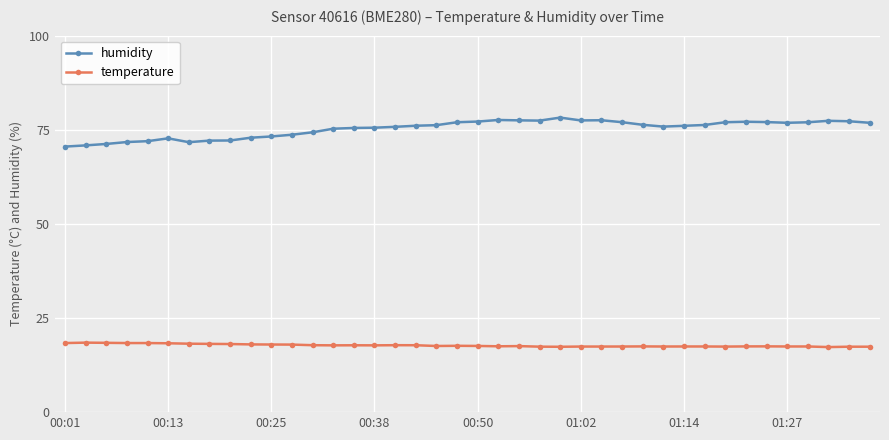

Which series has the largest range (max minus min)?

humidity